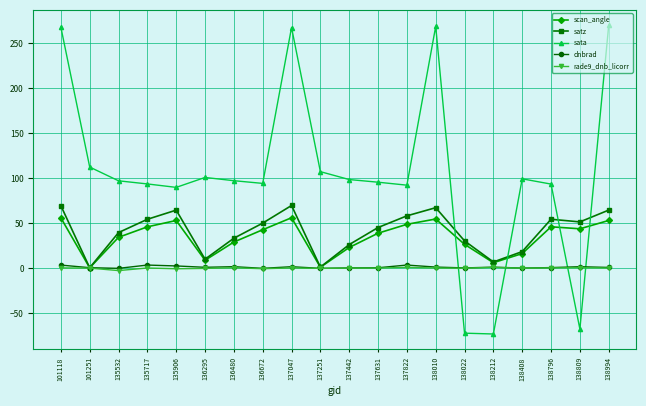

At which category does scan_angle reach its first local peak?

135906